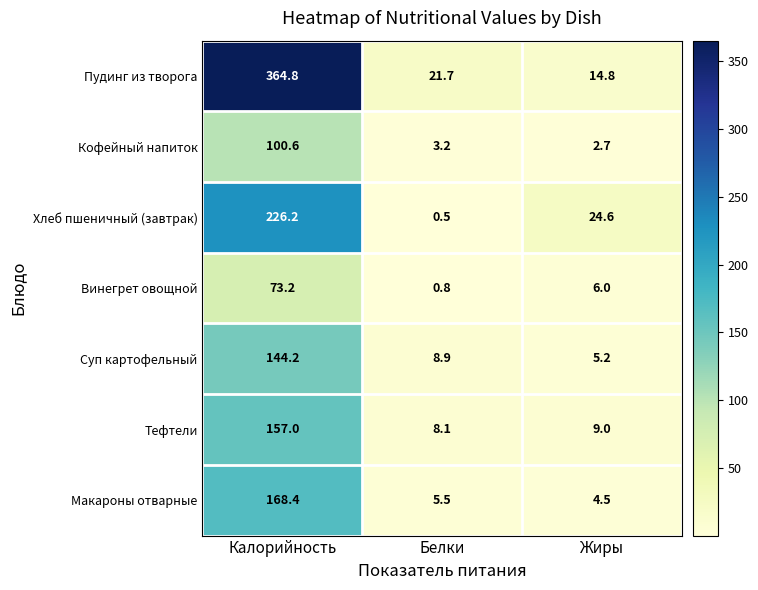

The Суп картофельный series shows 2.1 at Жиры. True or false?

False